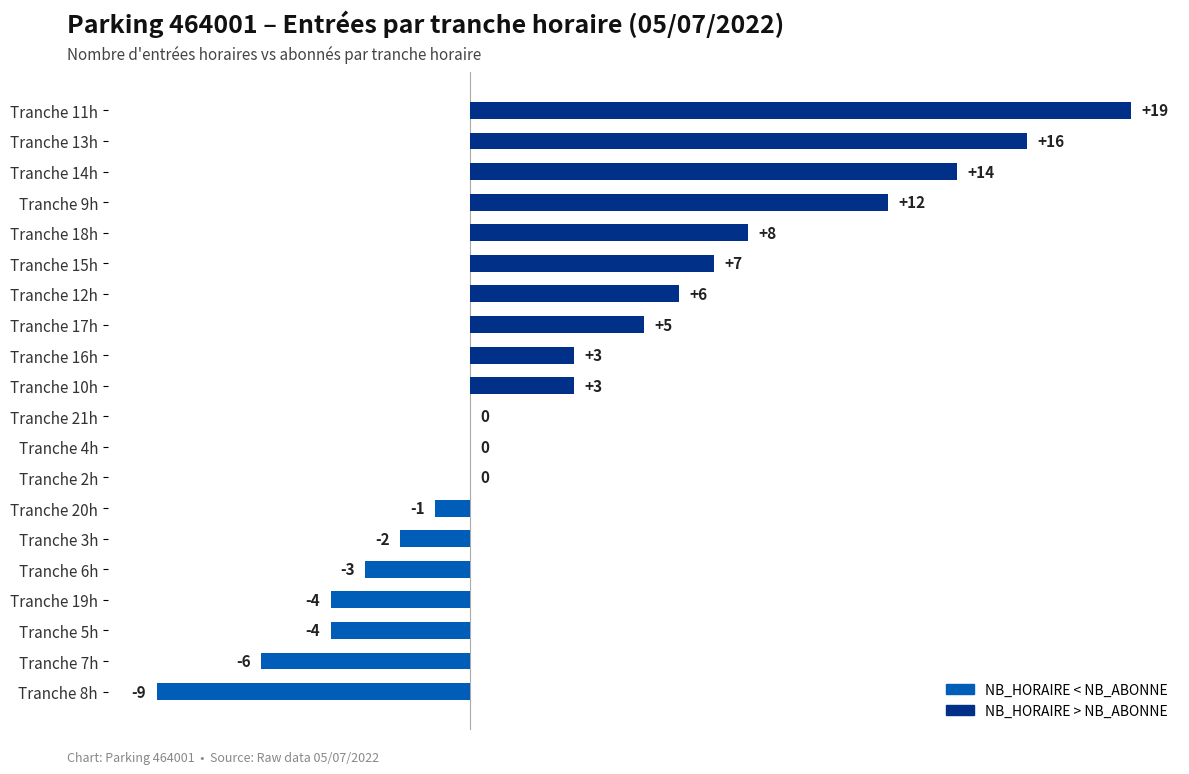

What is the maximum value shown in the chart?

19